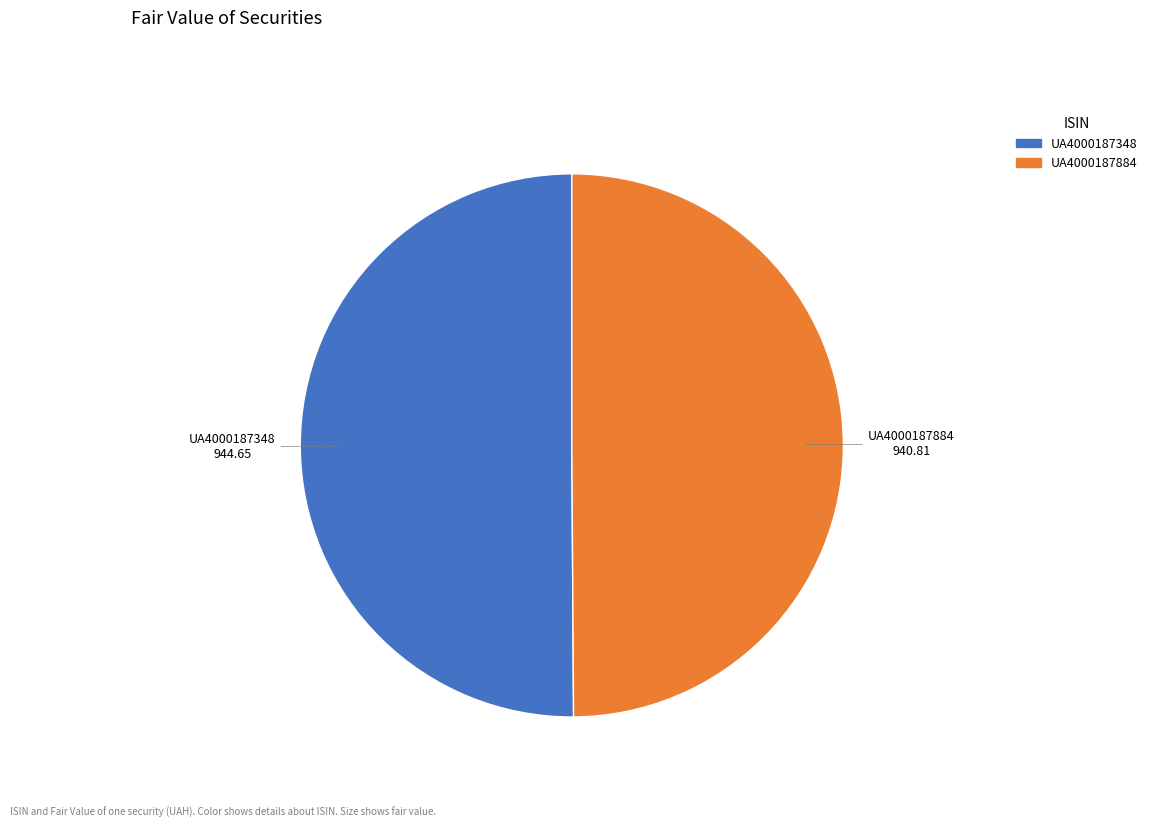

Combined, do UA4000187348 and UA4000187884 account for over 50%?

Yes